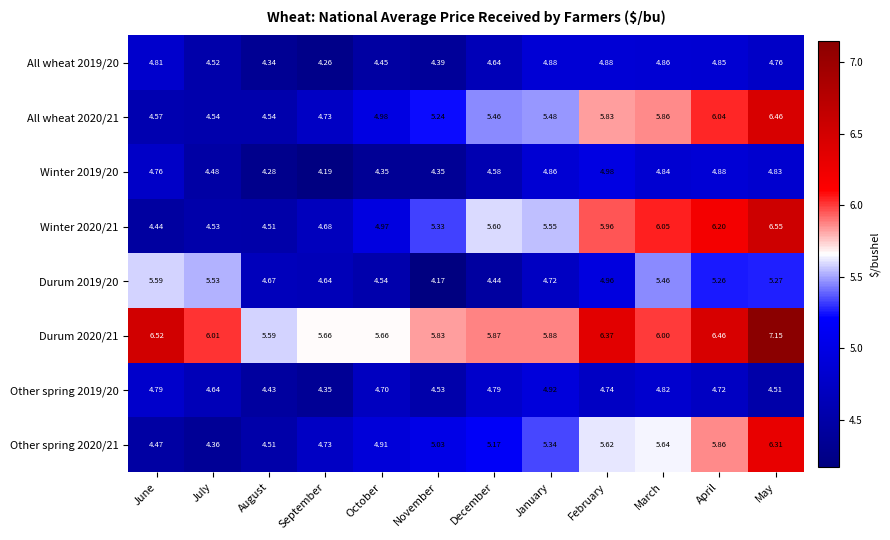

Which series changed the most between June and May?

Winter 2020/21